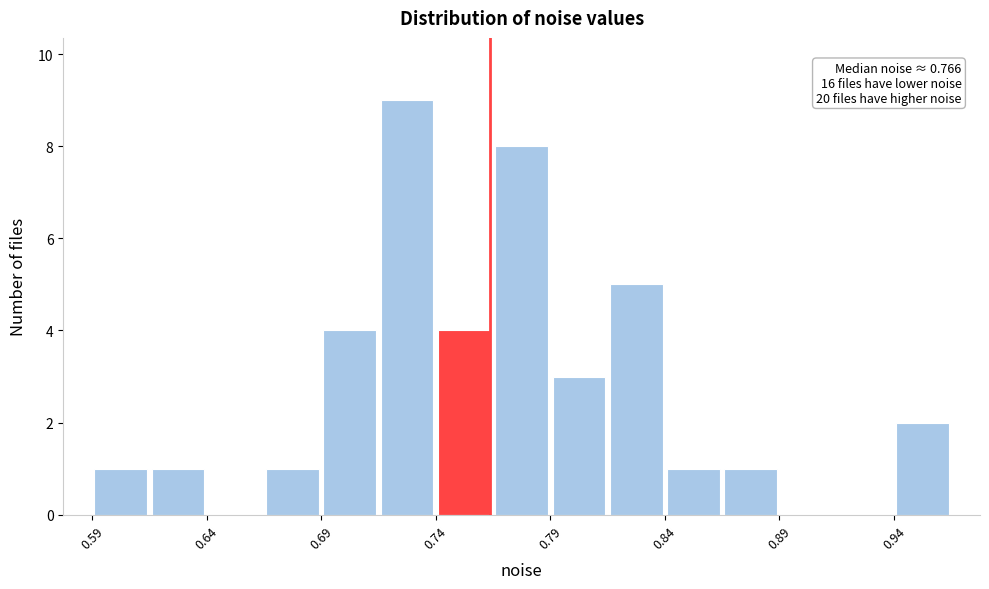

Over which range of the x-axis is the bar tallest?

0.715 to 0.740